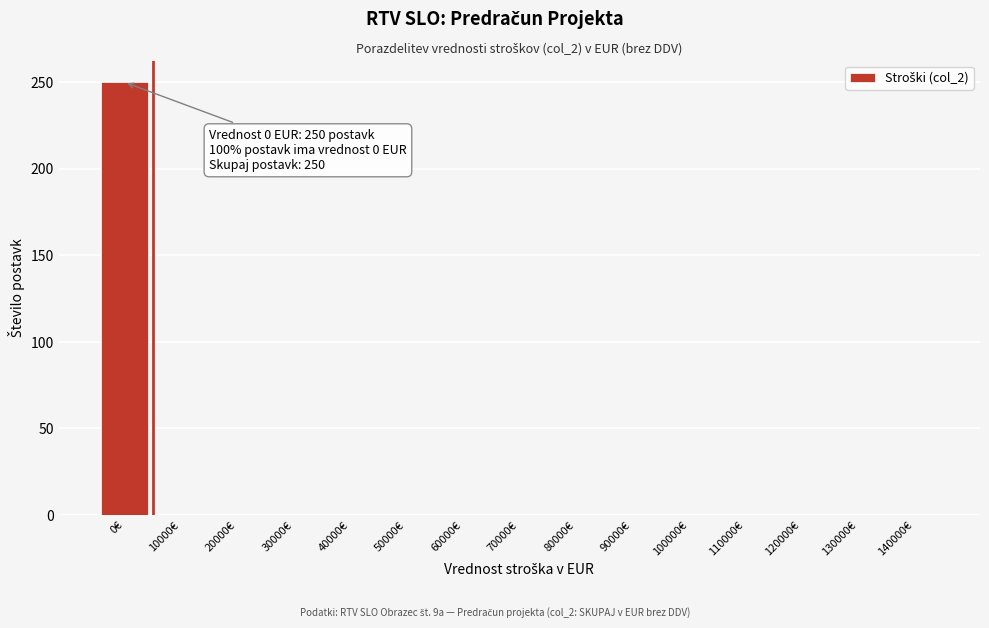

Reading right to left, what are all the values shown in this chart?

140000€=0	130000€=0	120000€=0	110000€=0	100000€=0	90000€=0	80000€=0	70000€=0	60000€=0	50000€=0	40000€=0	30000€=0	20000€=0	10000€=0	0€=250